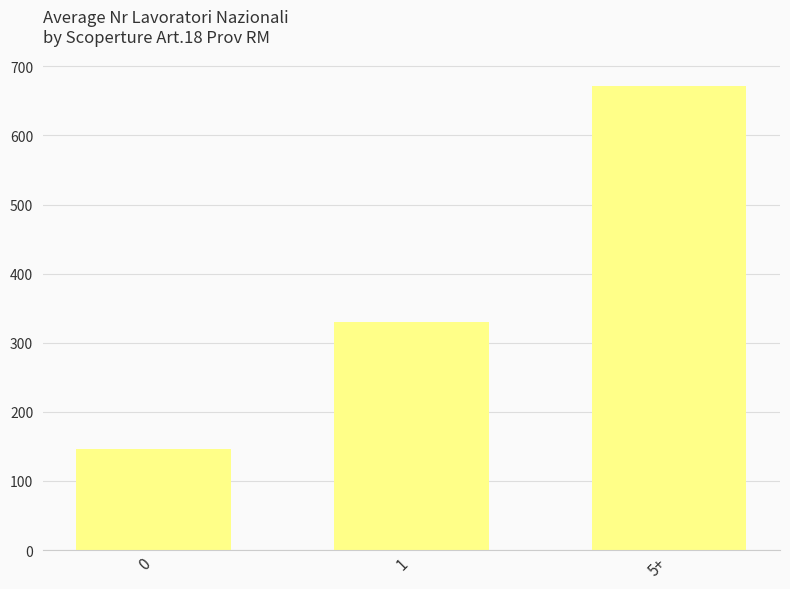

Is it true that the value at 0 is 50.4?

False